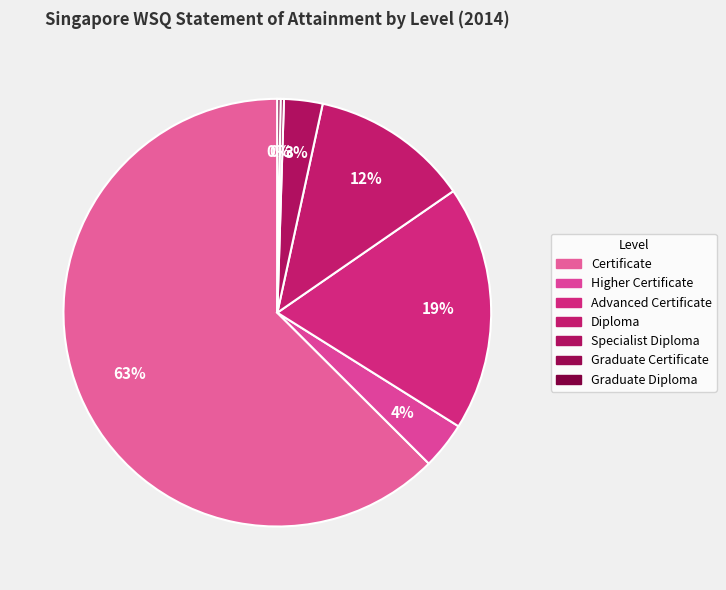

To the nearest percent, what is the difference between the largest and smallest slice percentages?

62%